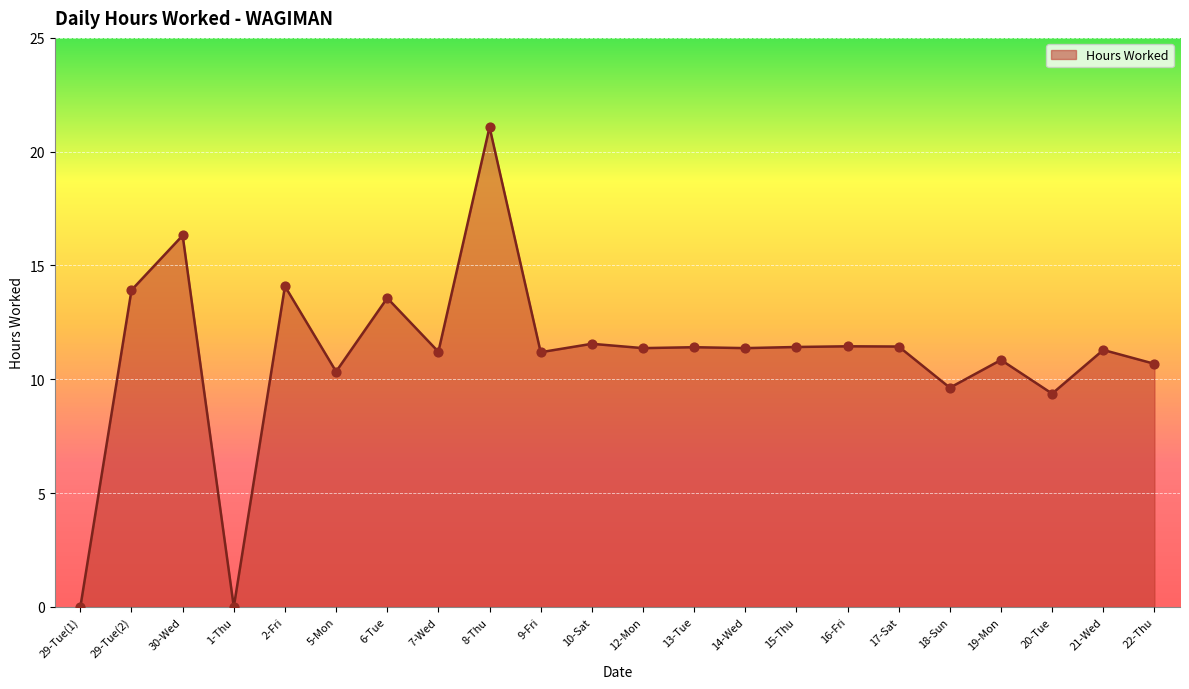

What is the ratio of the value at 15-Thu to the value at 16-Fri?

1.0